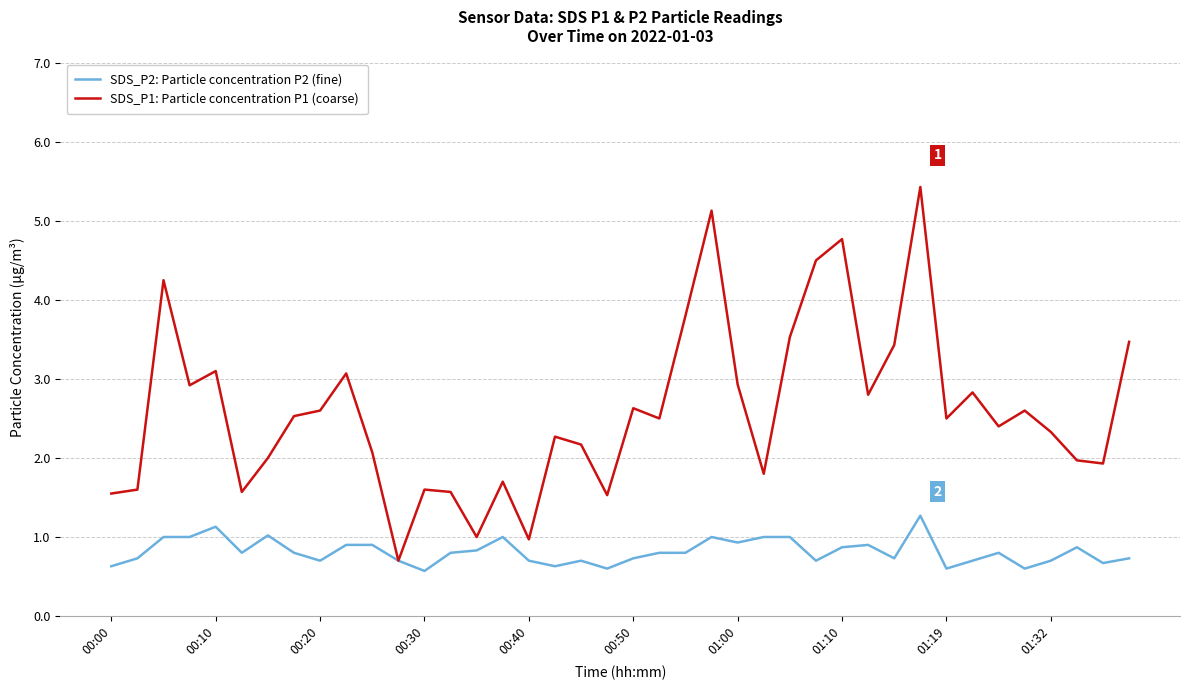

Rank the series by their average value, from lowest to highest.

SDS_P2: Particle concentration P2 (fine), SDS_P1: Particle concentration P1 (coarse)